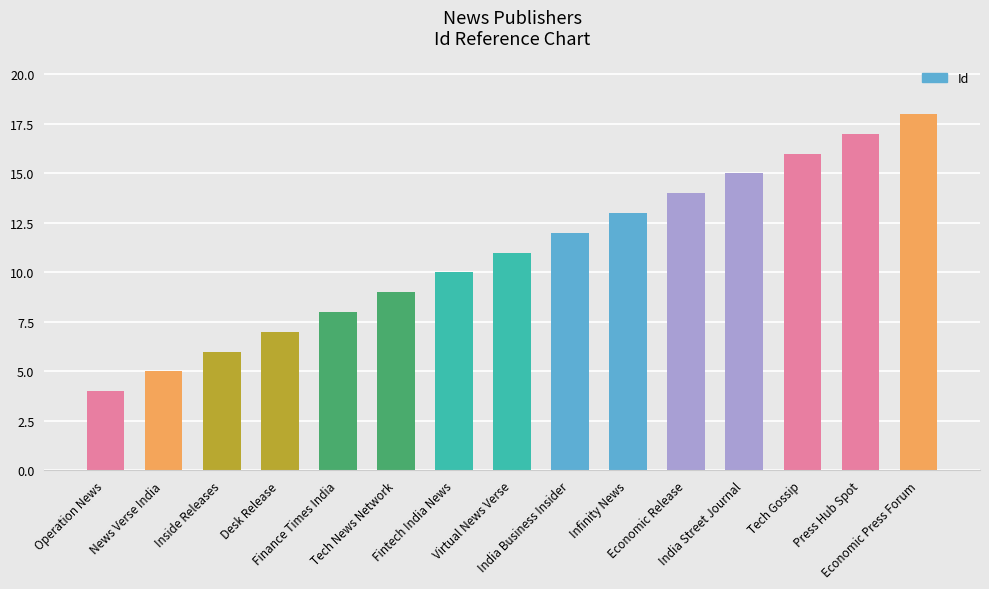

The value at Desk Release is 7. True or false?

True